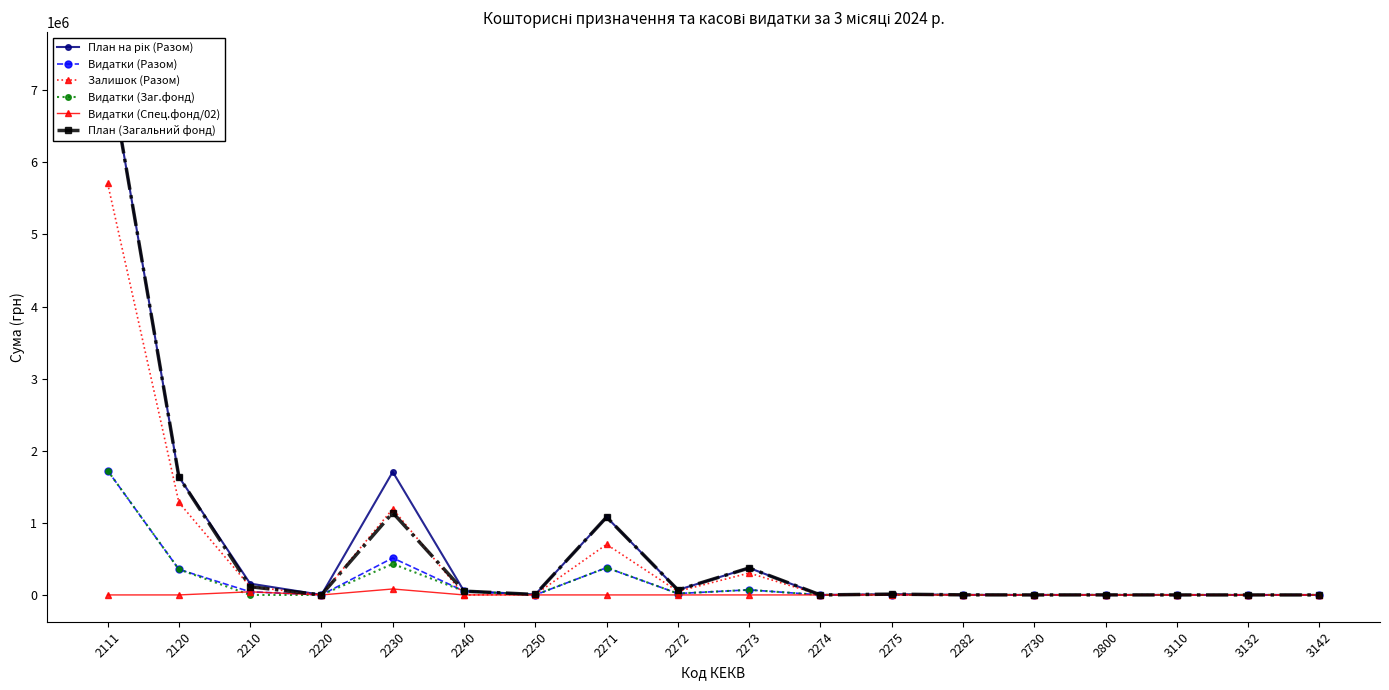

What is the total value across all series at 2210?

471257.4